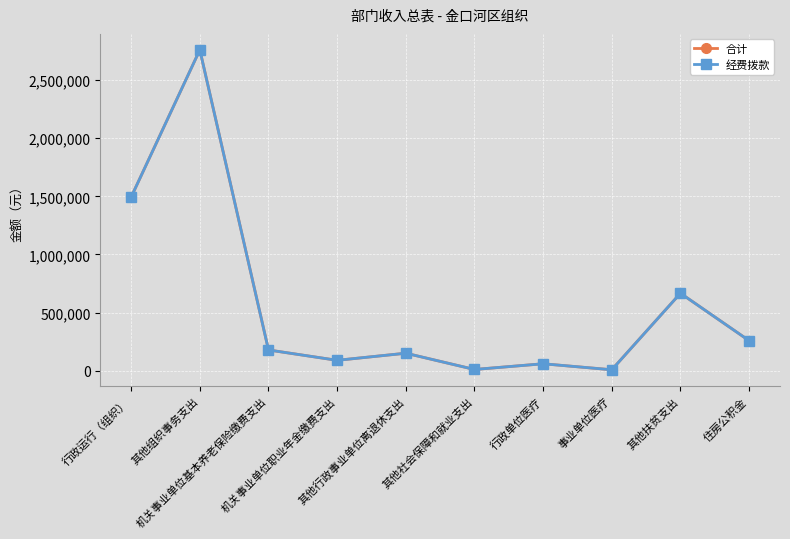

True or false: 合计 has more than 2 points higher than both neighbors.

True